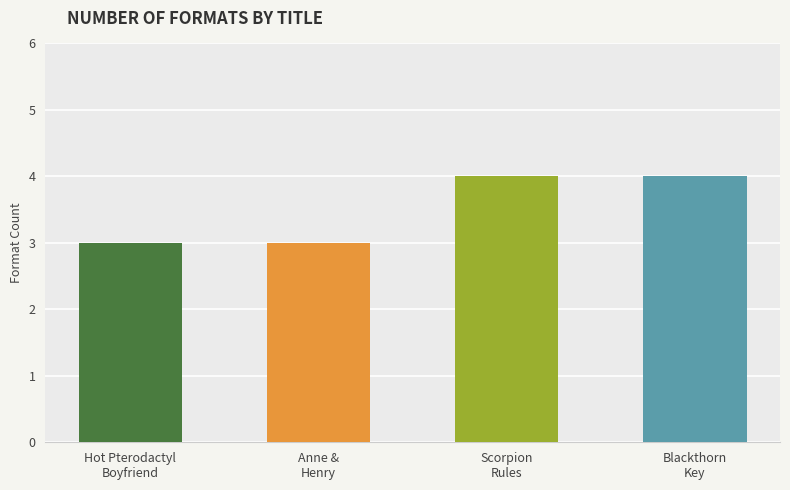

What is the sum of all values?

14